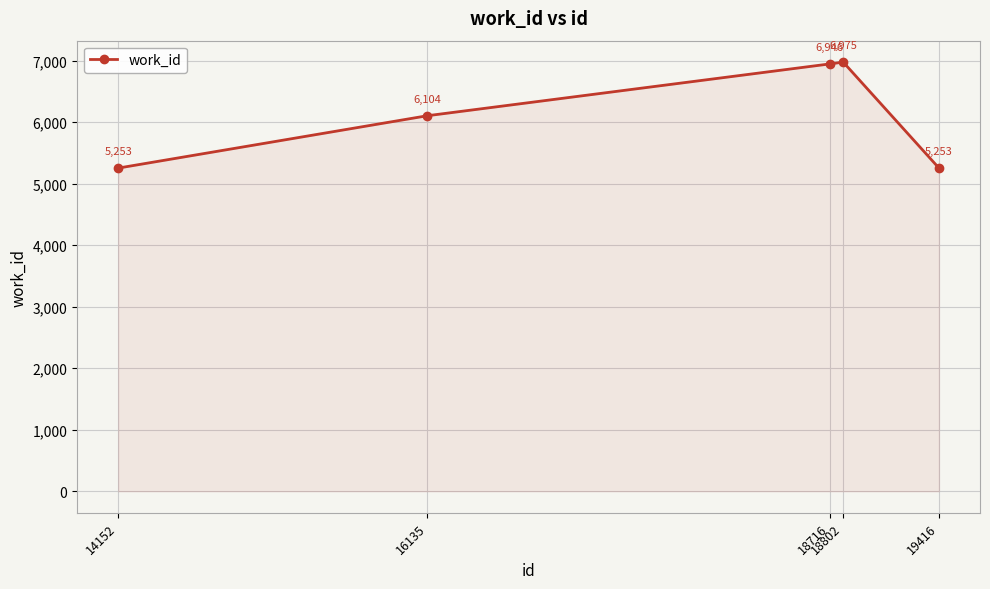

Reading left to right, transcribe all the data shown in this chart.

14152=5253	16135=6104	18716=6946	18802=6975	19416=5253